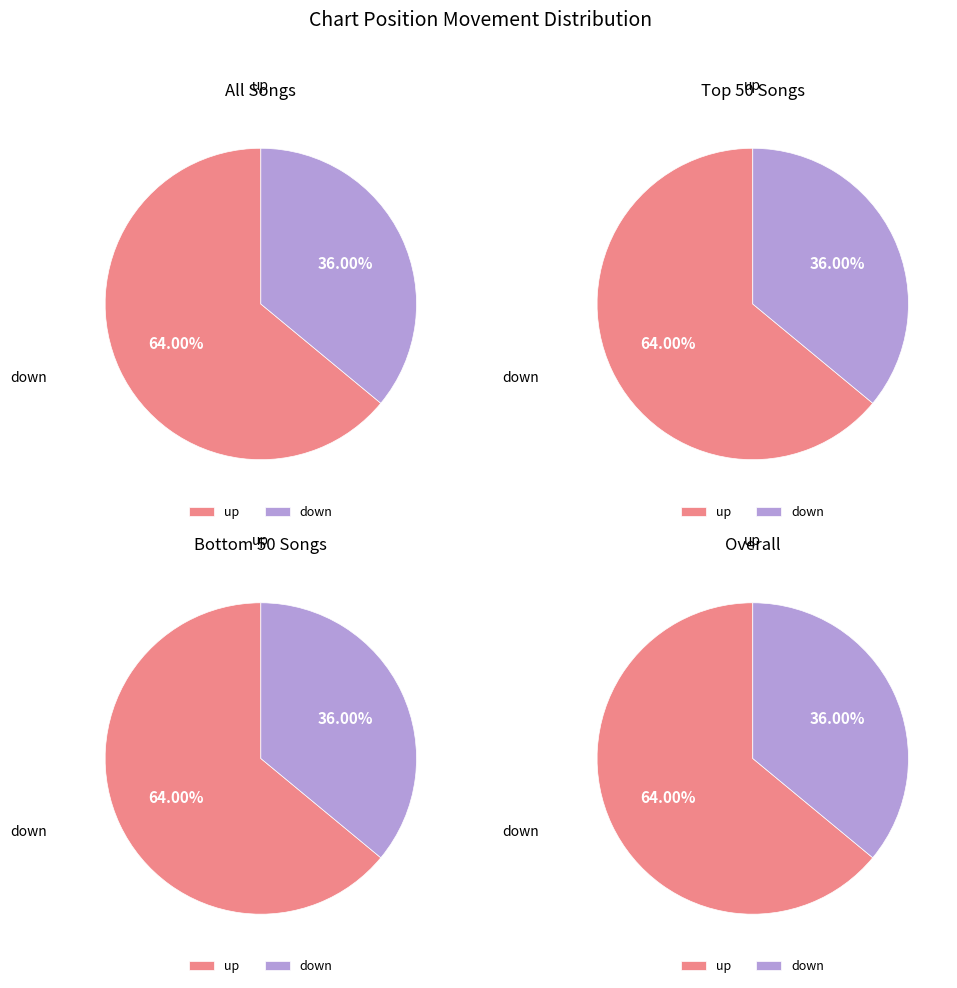

Rank the categories by value from highest to lowest.

up, down